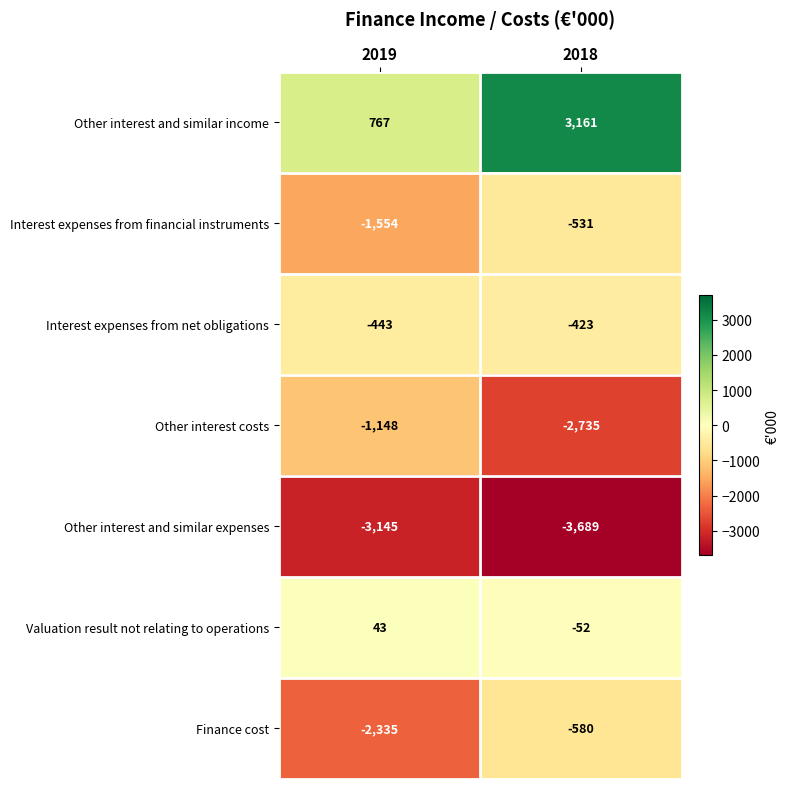

What is the smallest value displayed?

-3689